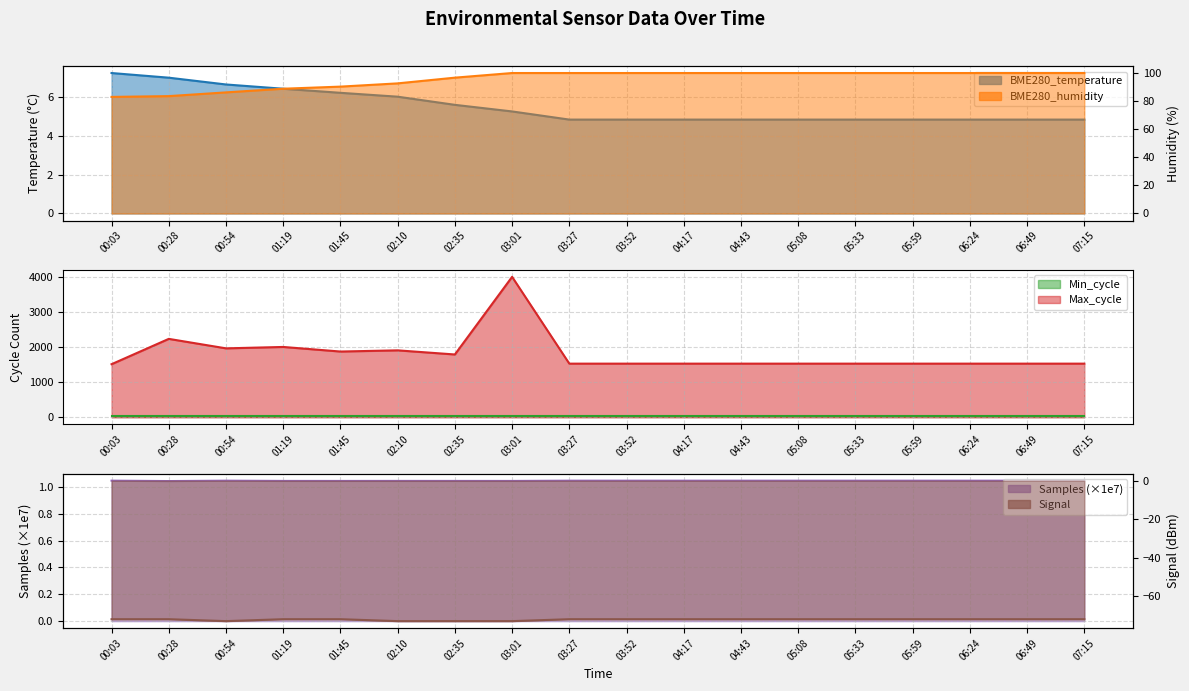

Is the value of BME280_temperature at 03:52 greater than the value of BME280_humidity at 00:03?

No